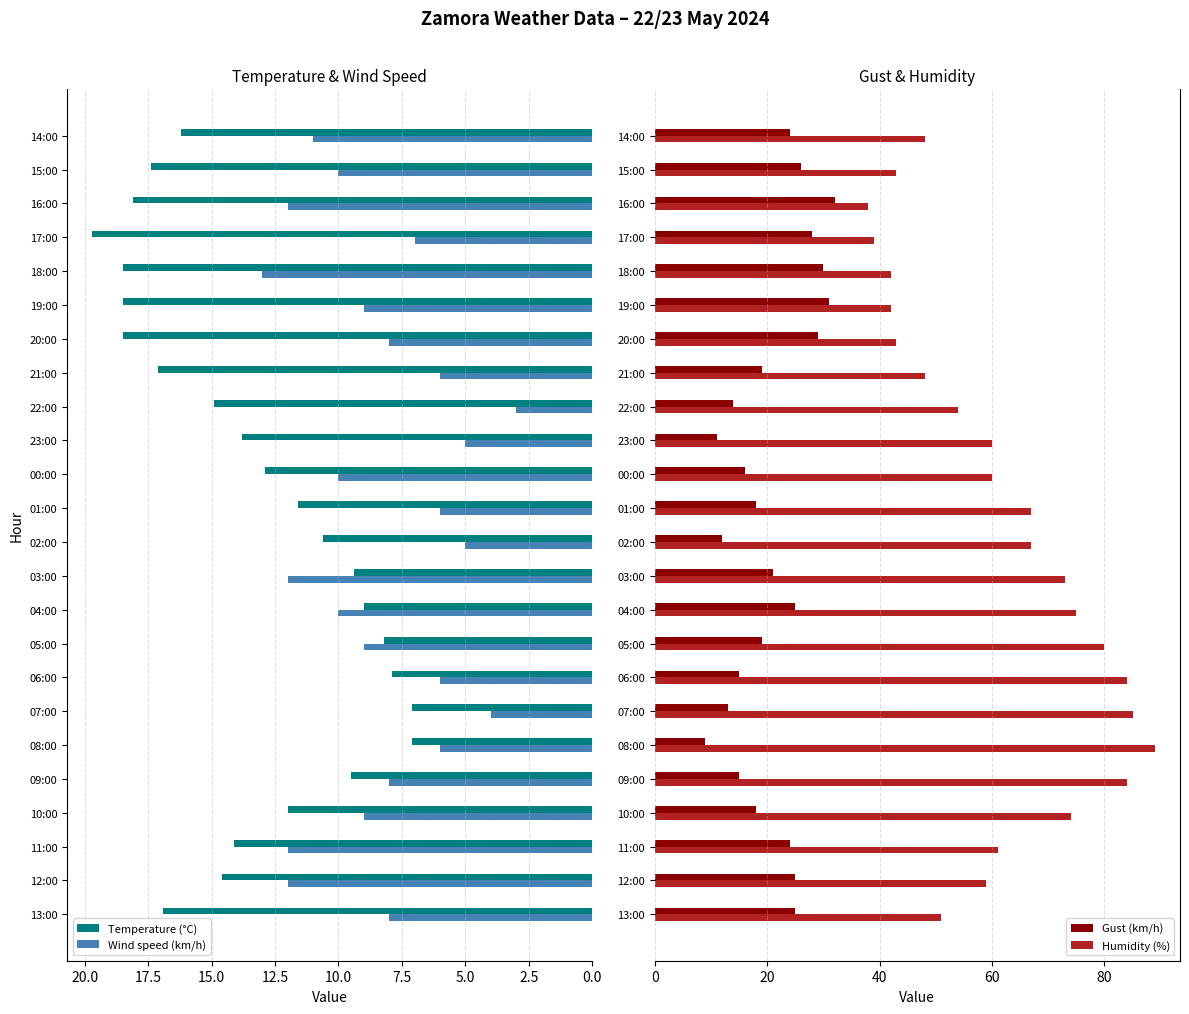

Which category has the highest value in the Wind speed (km/h) series?

18:00